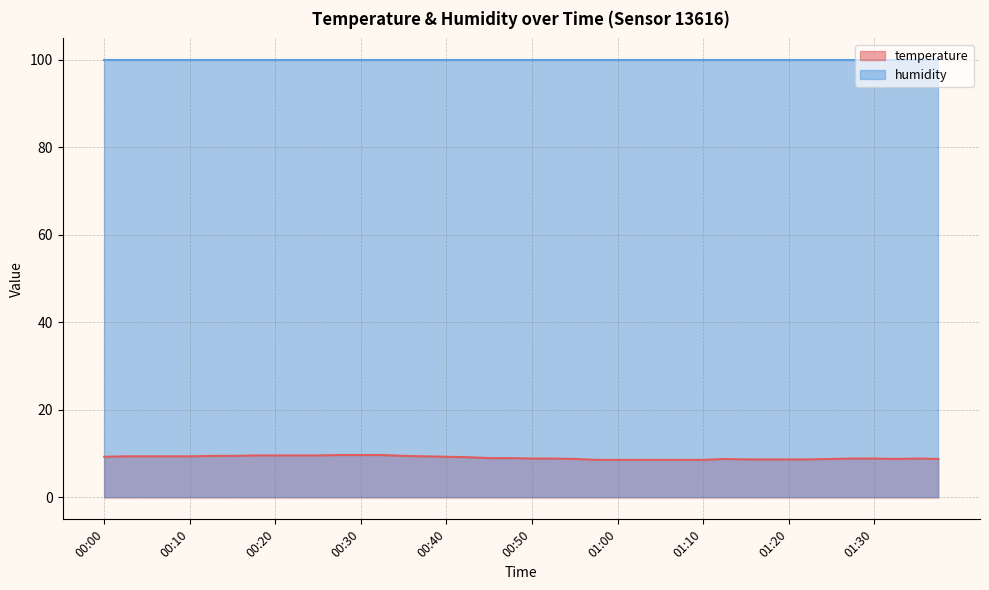

How many points are lower than both their immediate neighbors (excluding endpoints)?

1